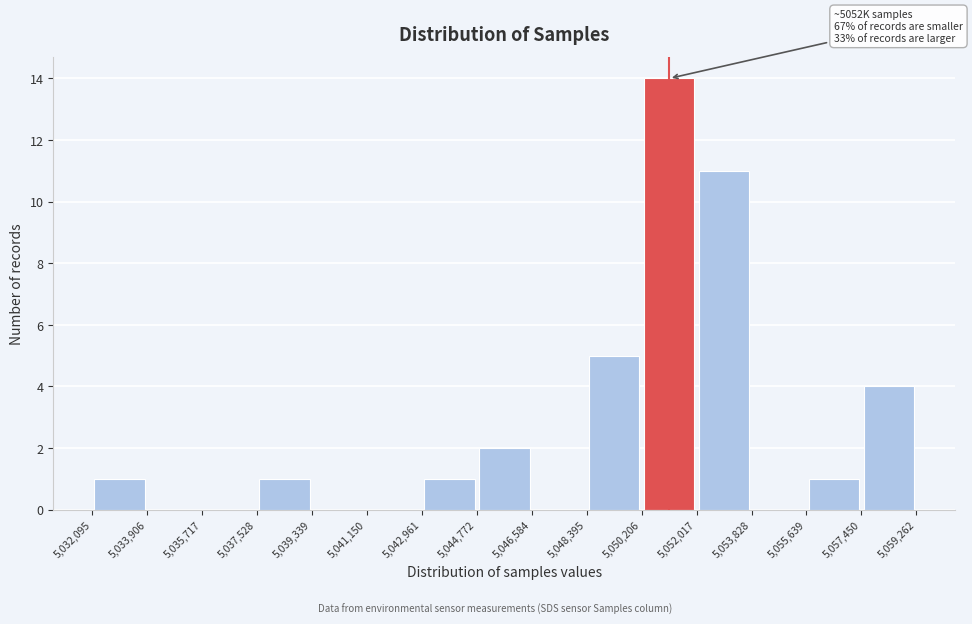

Which range on the x-axis has the tallest bar?

5,050,206 to 5,052,017